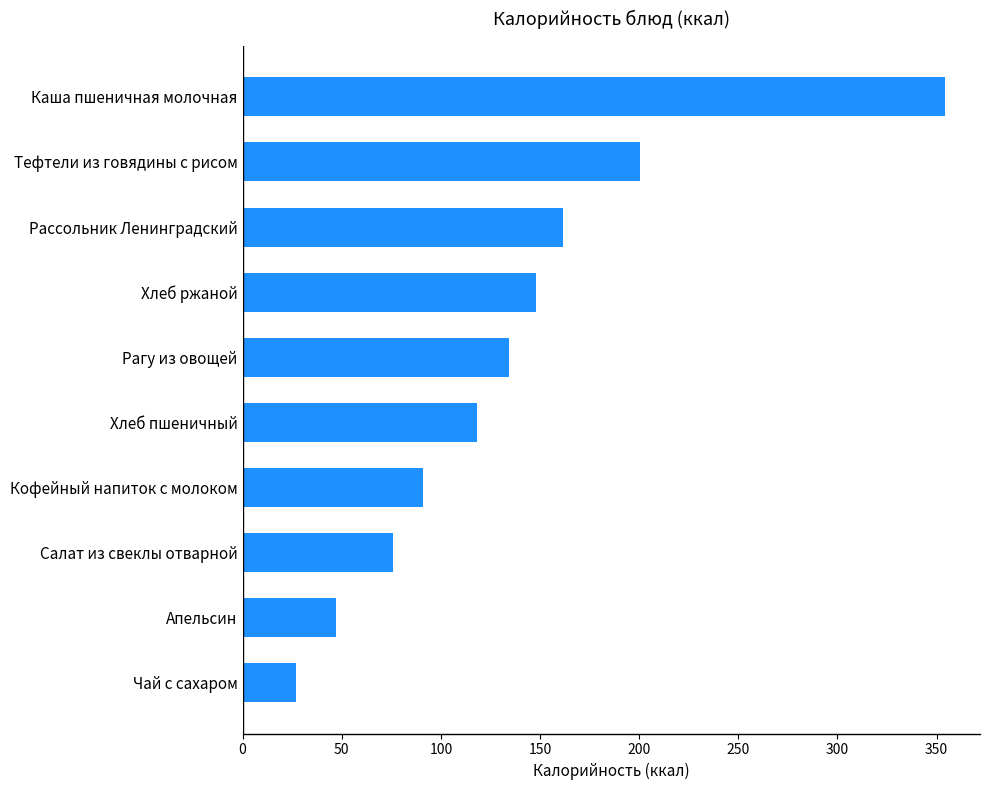

At which label is the value closest to 190?

Тефтели из говядины с рисом